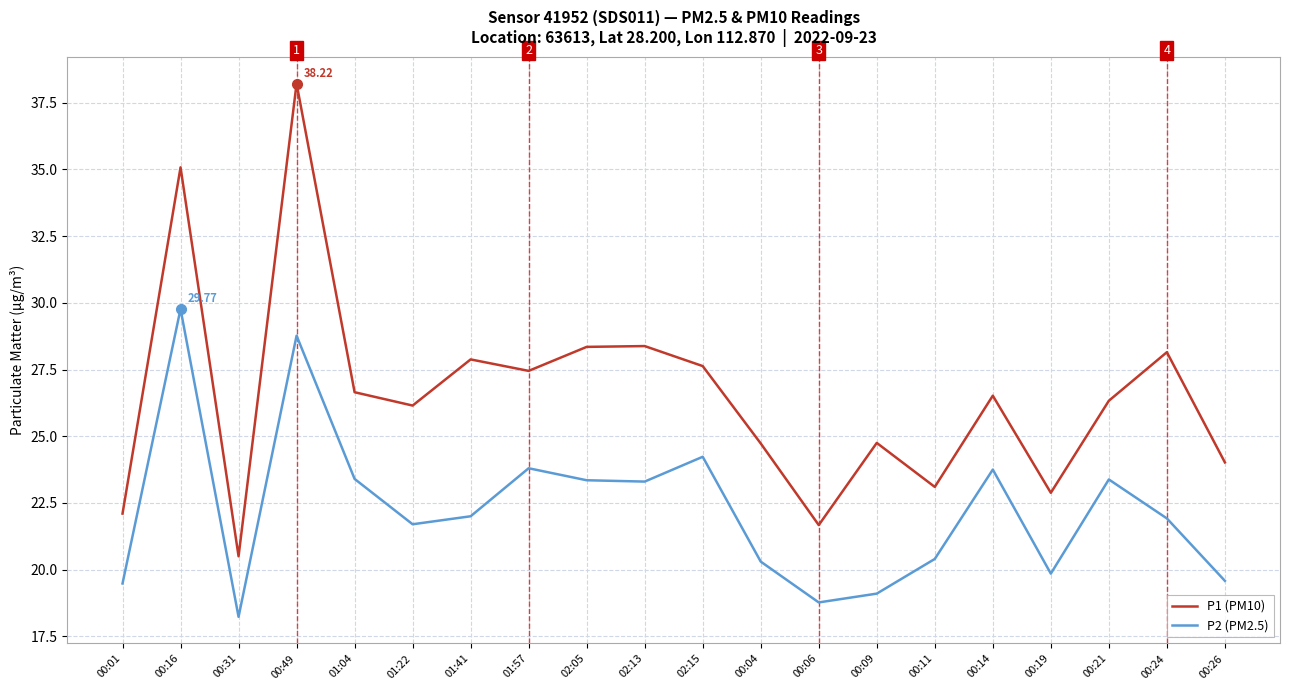

What is the difference between the P2 (PM2.5) values at 00:31 and 02:15?

6.0